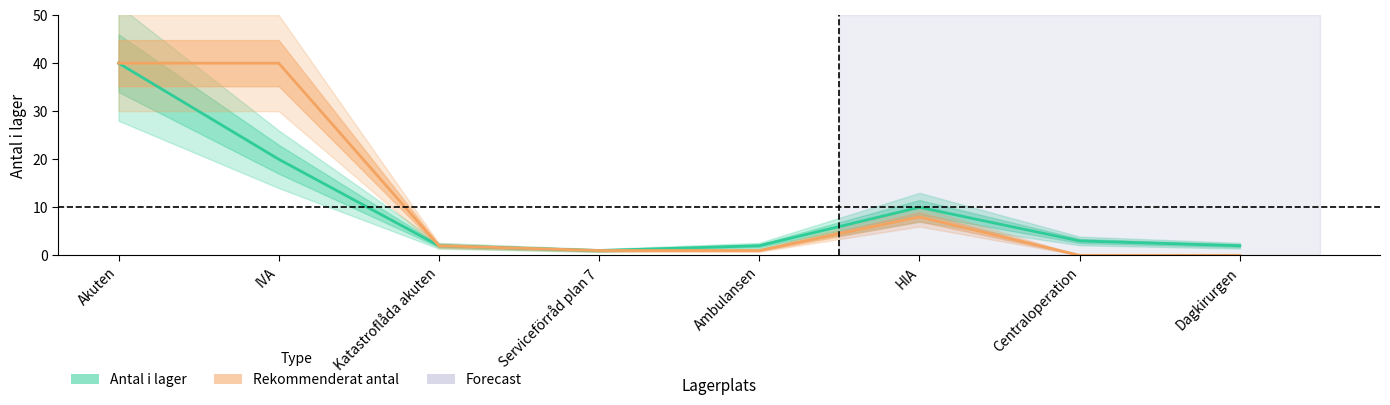

Where is the first local maximum for Antal i lager?

HIA